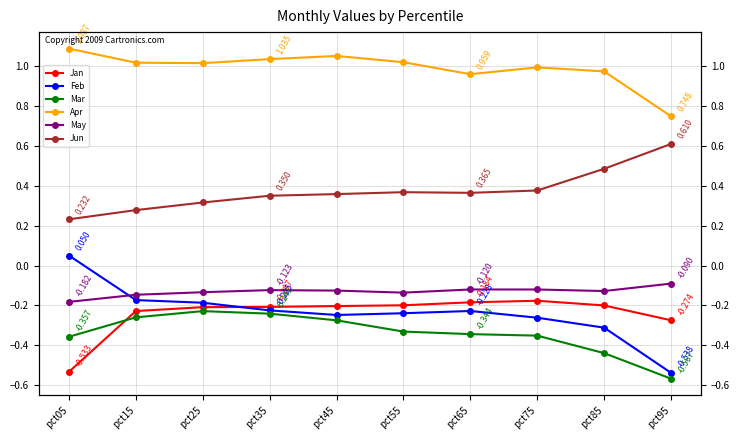

List the series in order of their peak value, highest first.

Apr, Jun, Feb, May, Jan, Mar